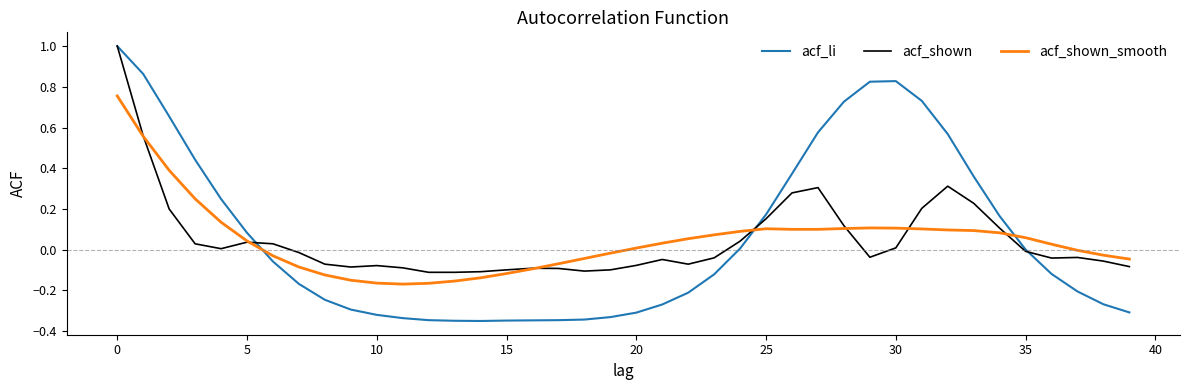

Which series has the largest range (max minus min)?

acf_li